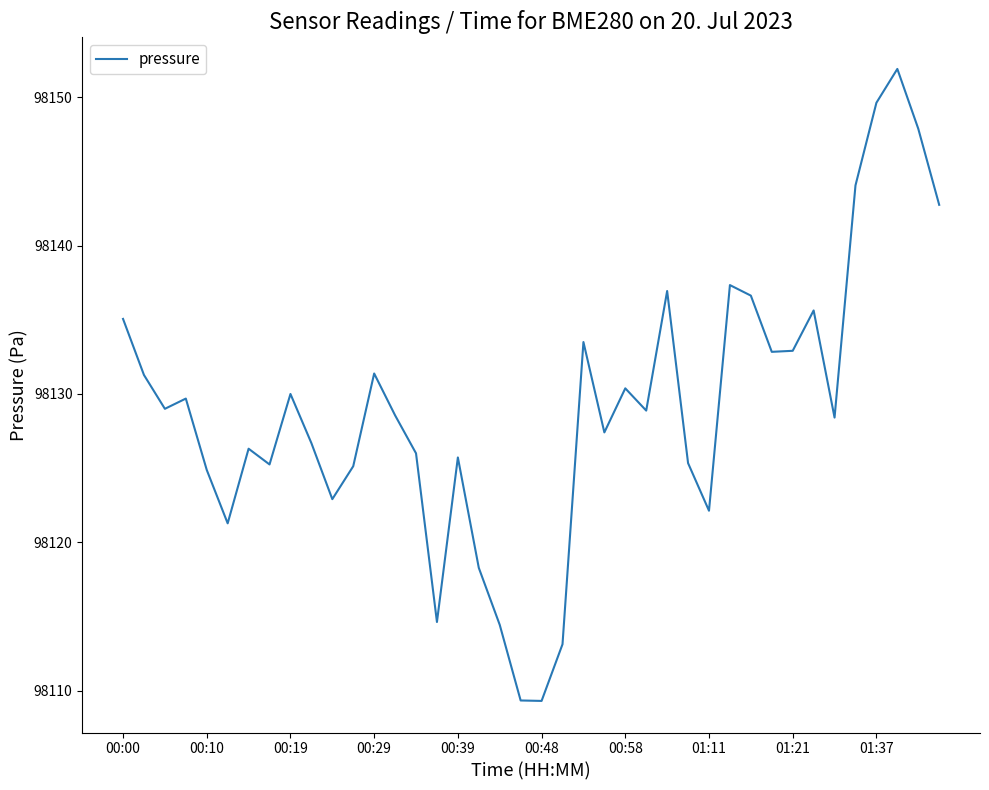

What is the difference between the maximum and minimum values?

42.6